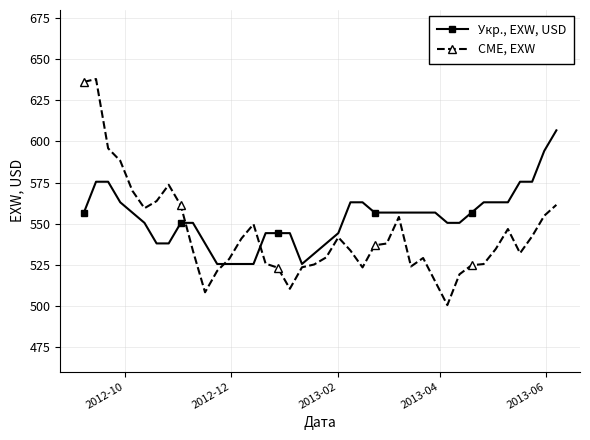

True or false: CME, EXW and Укр., EXW, USD cross at least once.

True